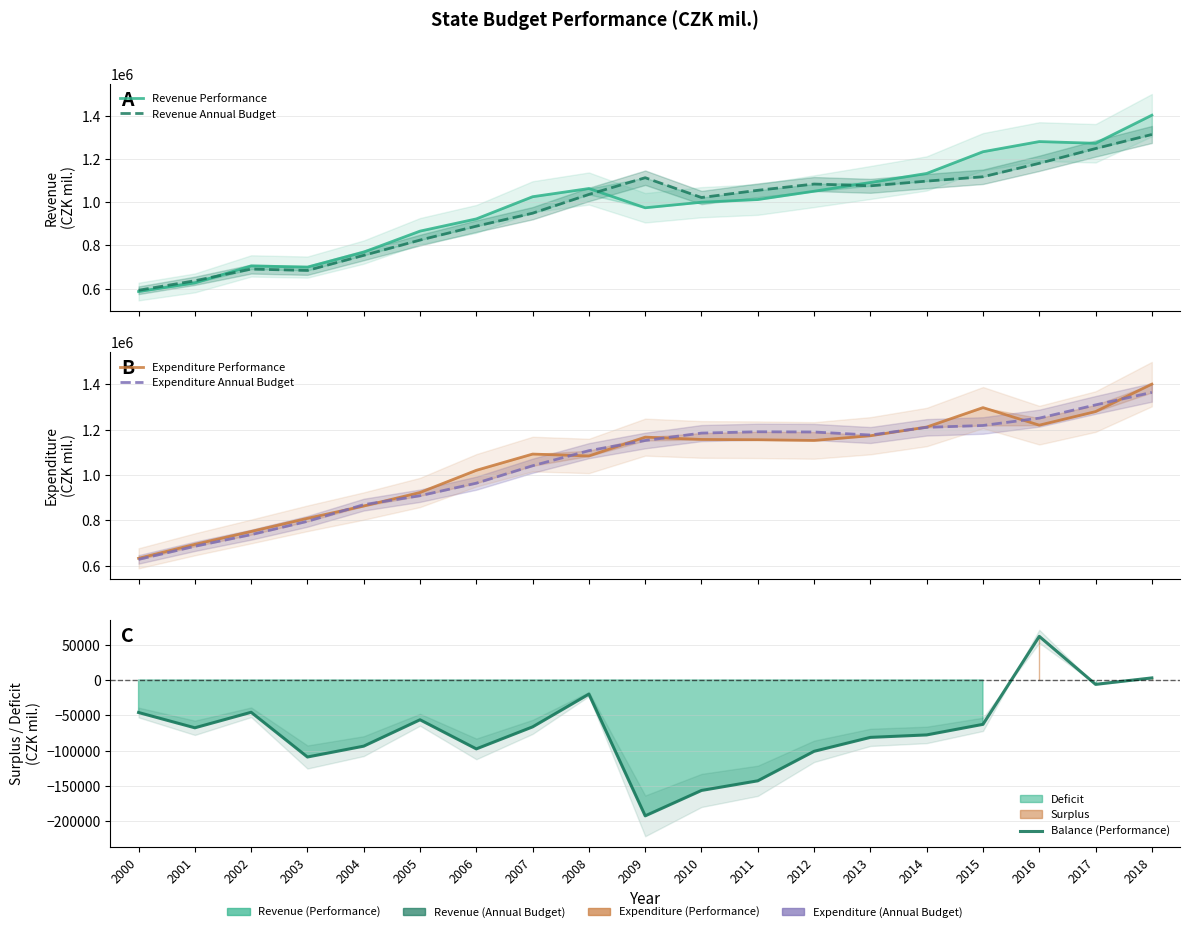

At 2009, list the series in order from largest to smallest.

Expenditure Performance, Expenditure Annual Budget, Revenue Annual Budget, Revenue Performance, Balance (Performance)